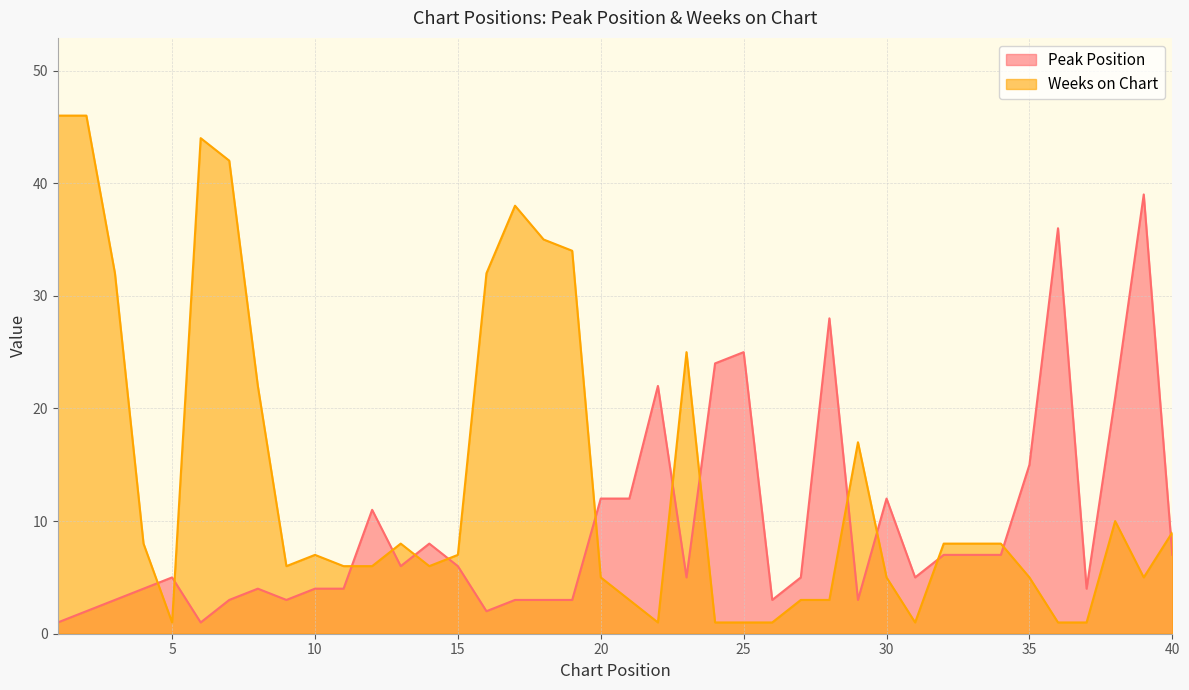

Which category has the highest value across all series?

1